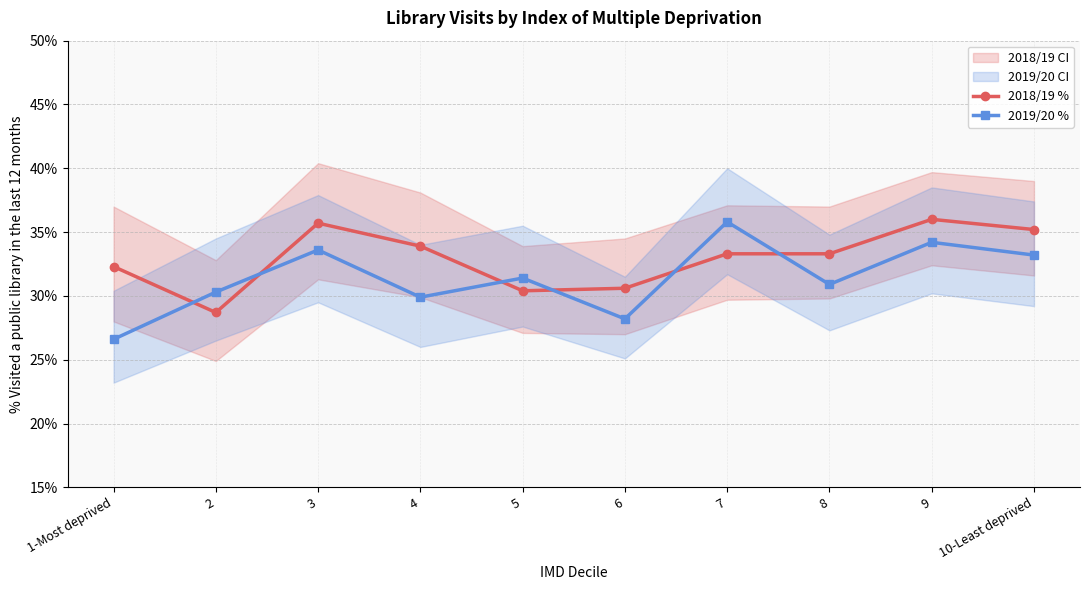

What is the difference between the highest and lowest values at 9?

1.8